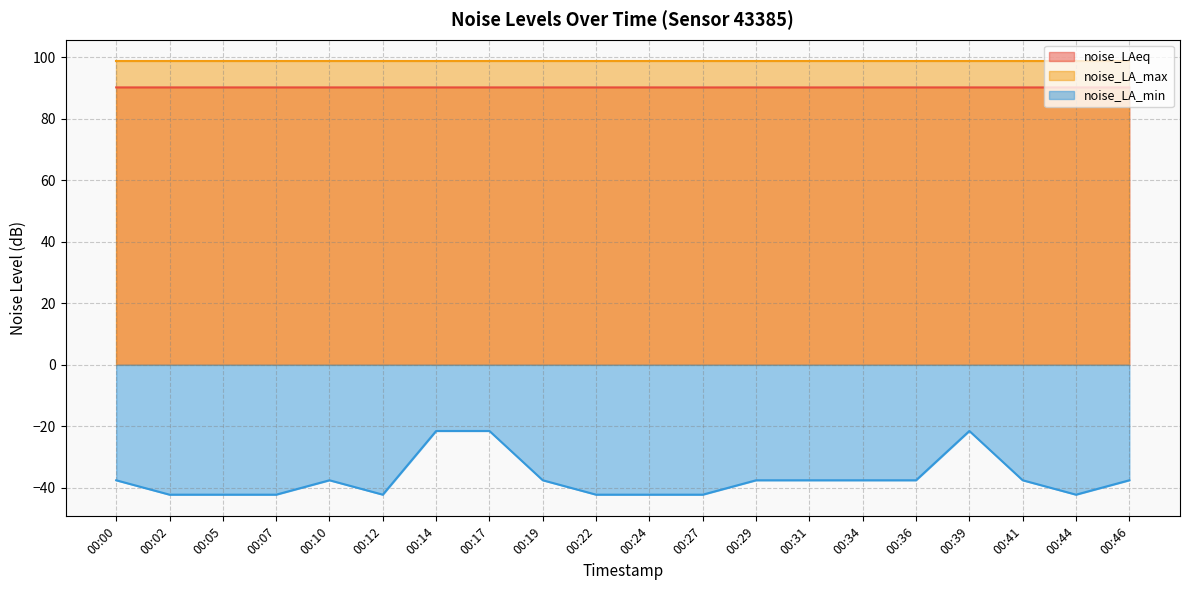

What is the average value of the noise_LA_min series?

-37.0